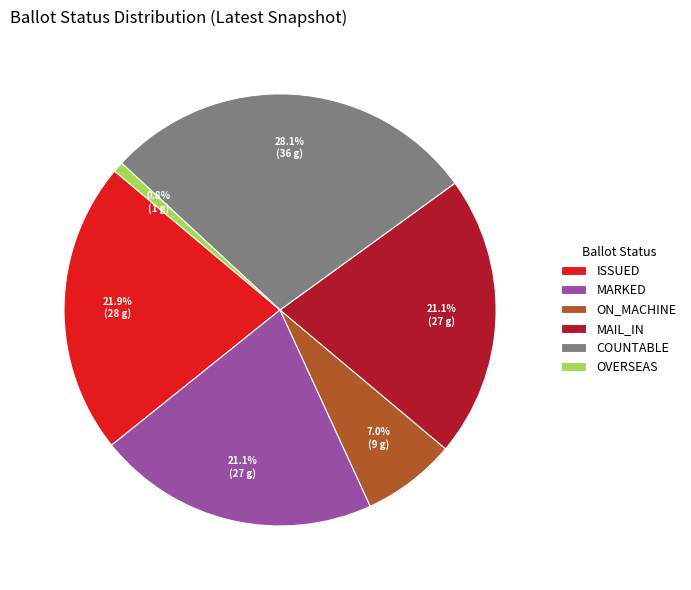

Count the number of slices in the pie.

6